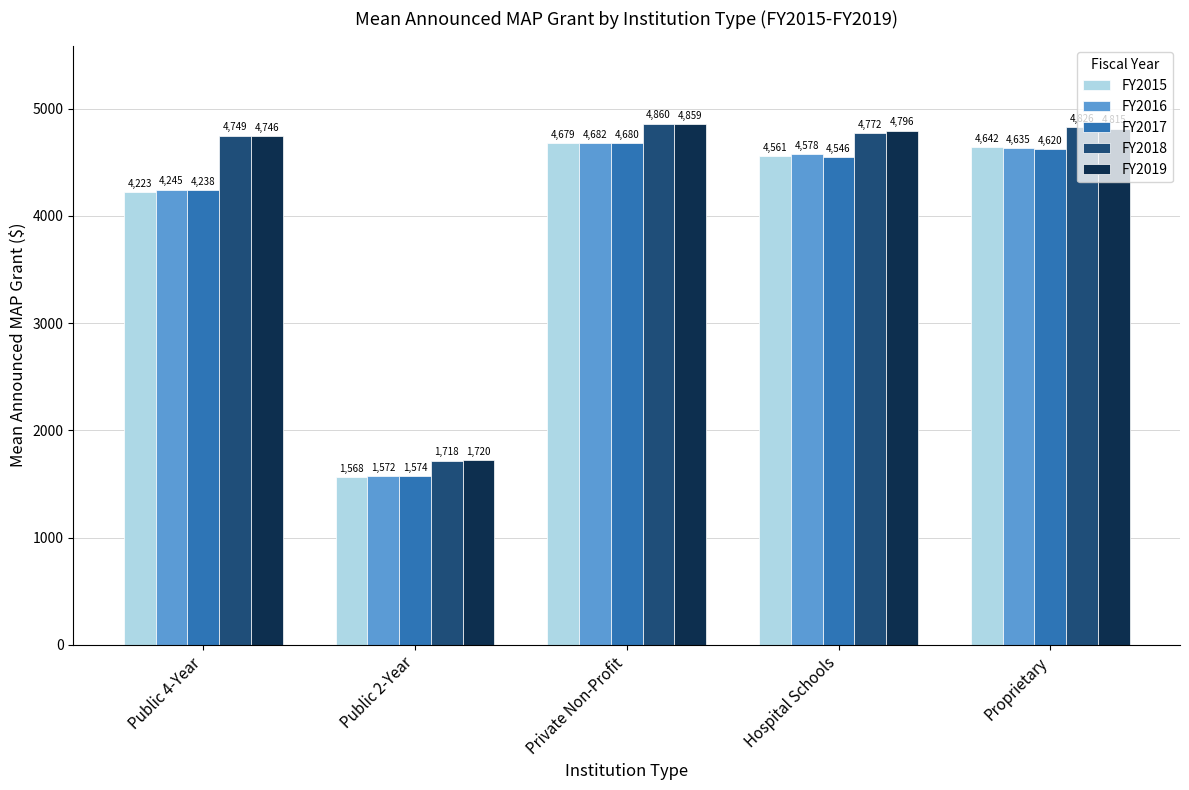

Where does the FY2015 series first go above 4561?

Private Non-Profit